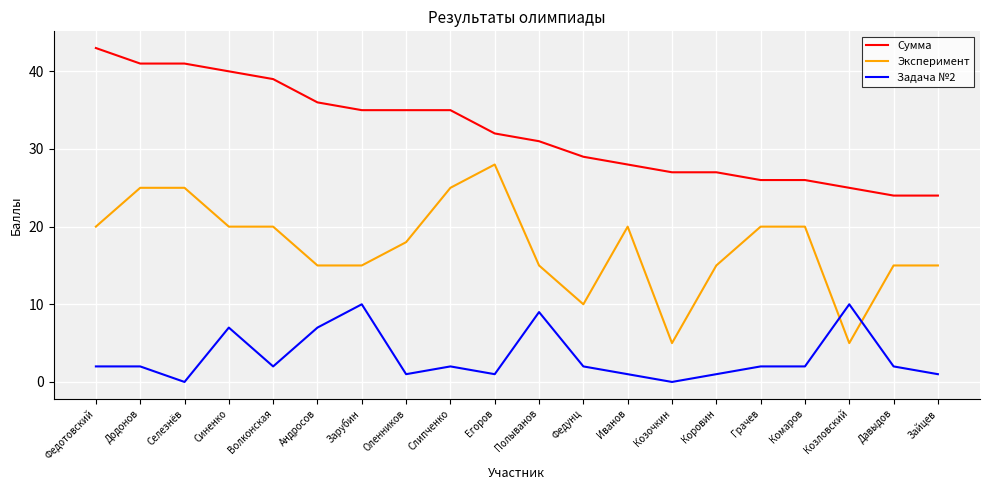

What is the sum of all Сумма values?

644